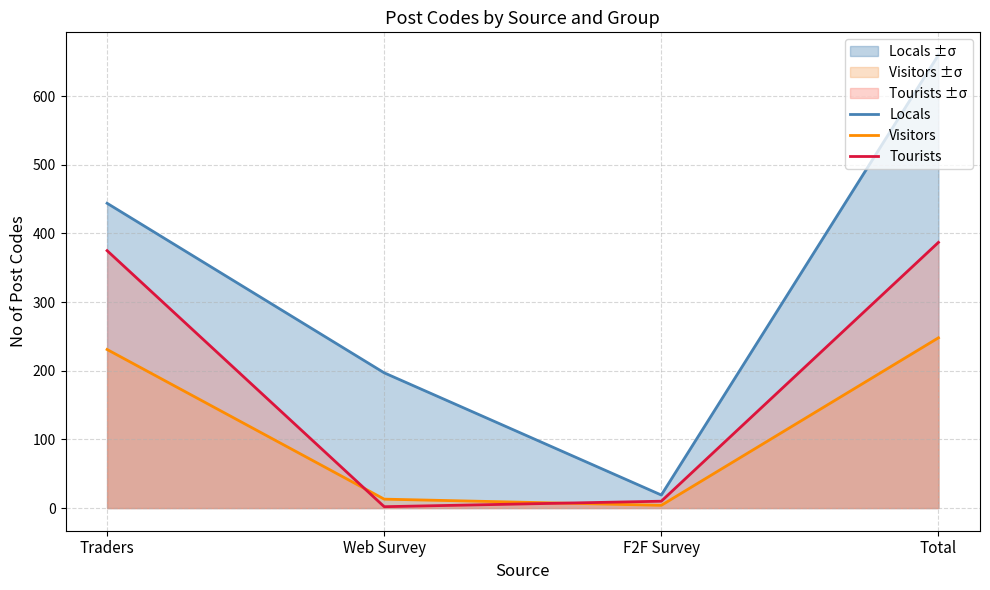

How many data points in Visitors are less than 231?

2